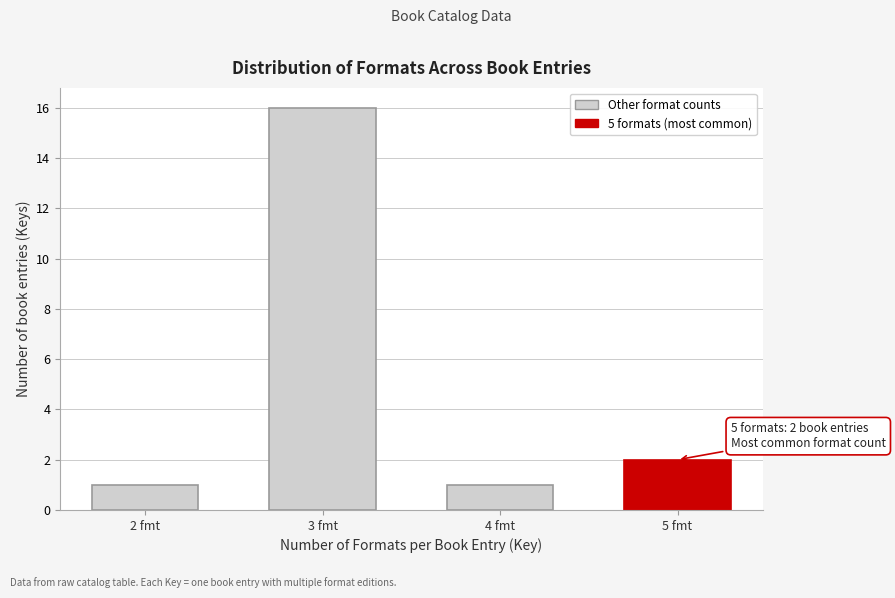

Reading left to right, transcribe all the data shown in this chart.

2 fmt=1	3 fmt=16	4 fmt=1	5 fmt=2